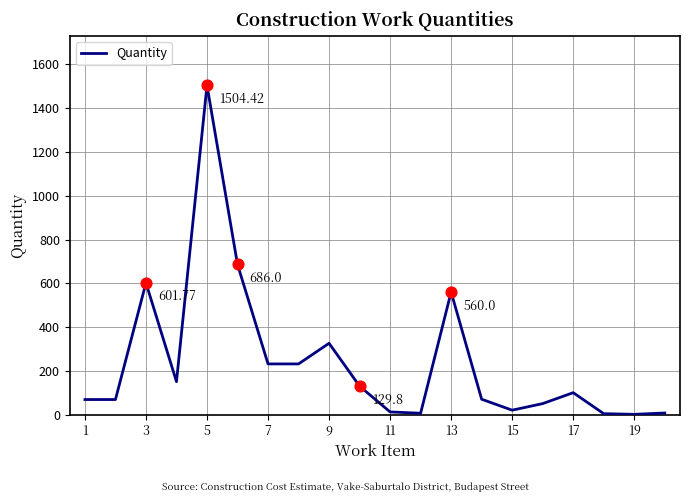

What is the difference between the maximum and minimum values?

1503.4